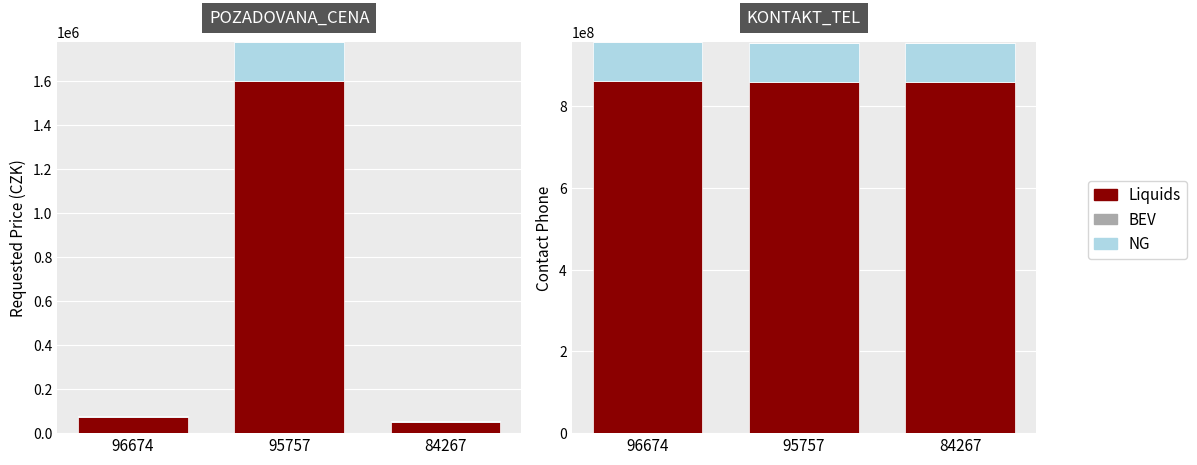

What is the average value of the NG series?

95518227.0